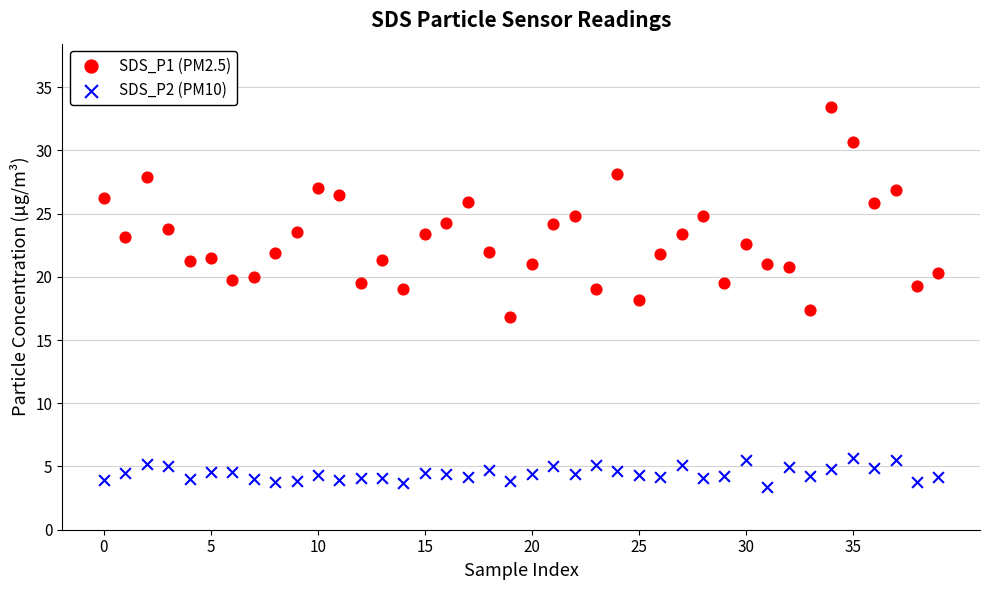

Which series has the widest spread of Y values?

SDS_P1 (PM2.5)